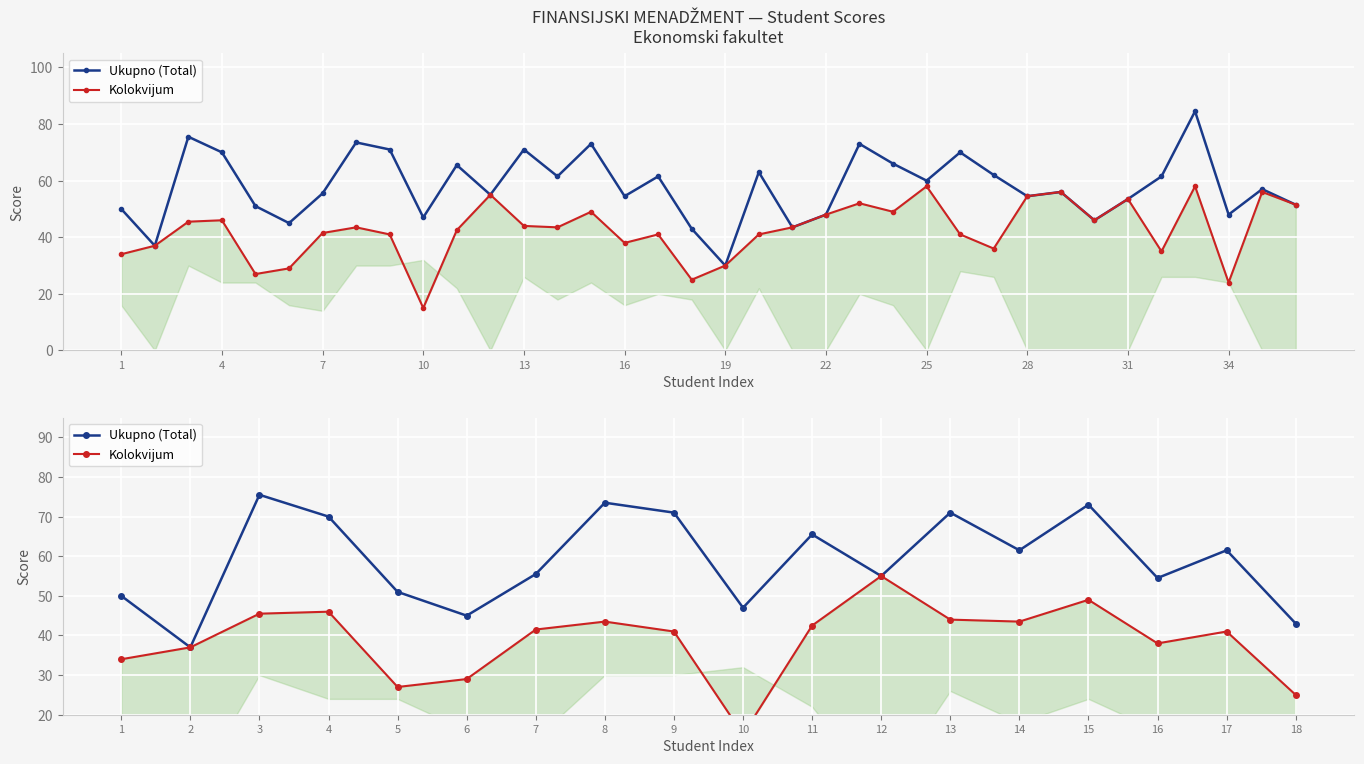

True or false: Kolokvijum and Ukupno (Total) intersect in this chart.

False